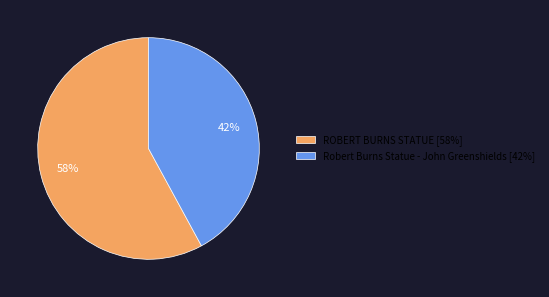

To the nearest percent, what percentage of the pie is Robert Burns Statue - John Greenshields?

42%